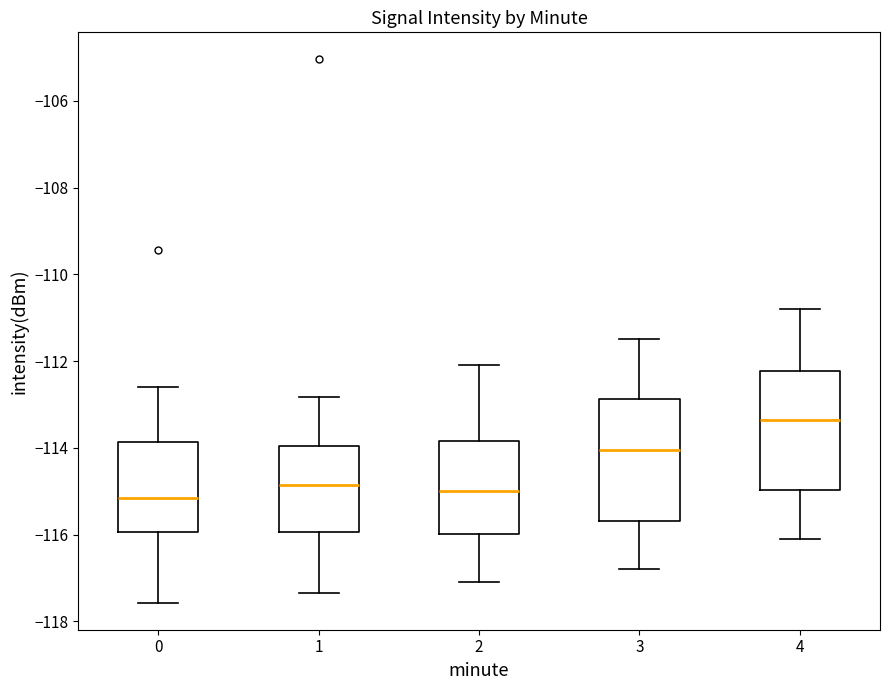

Where does the median line of the box at x = 2 sit on the y-axis? The values are not printed on the chart, so give them approximately, as read against the axis.

-115.0